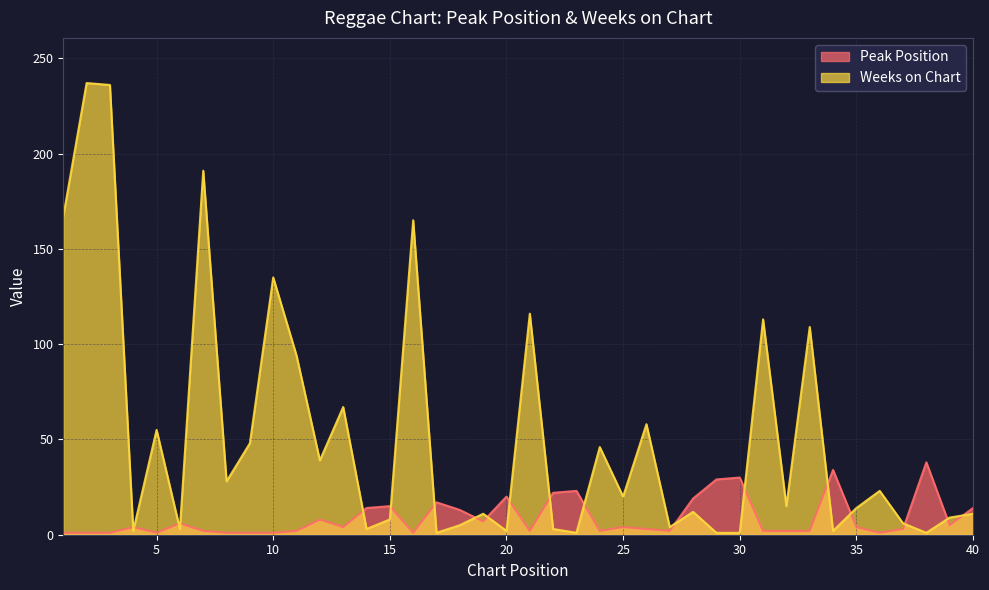

Rank the series by their average value, from lowest to highest.

Peak Position, Weeks on Chart